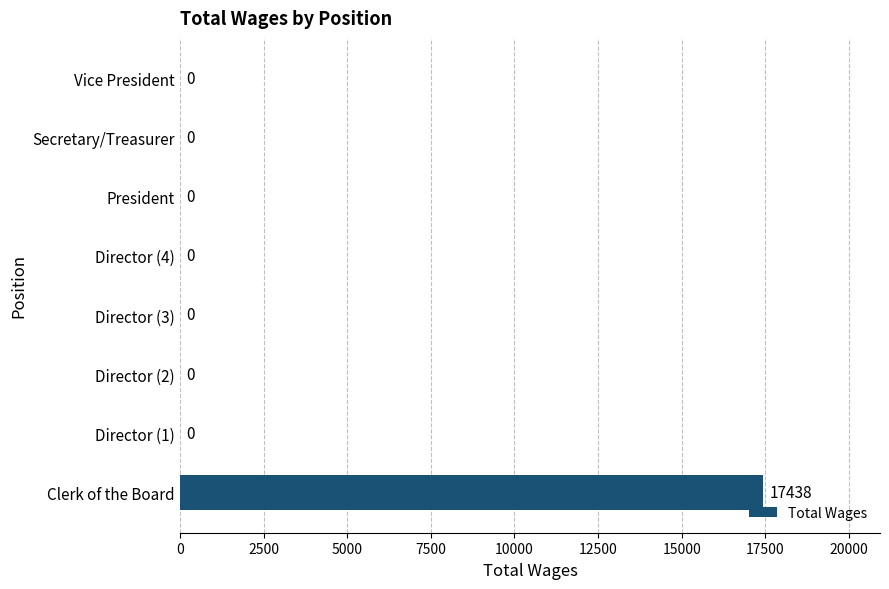

Reading top to bottom, extract all data points from this chart.

Vice President=0	Secretary/Treasurer=0	President=0	Director (4)=0	Director (3)=0	Director (2)=0	Director (1)=0	Clerk of the Board=17438